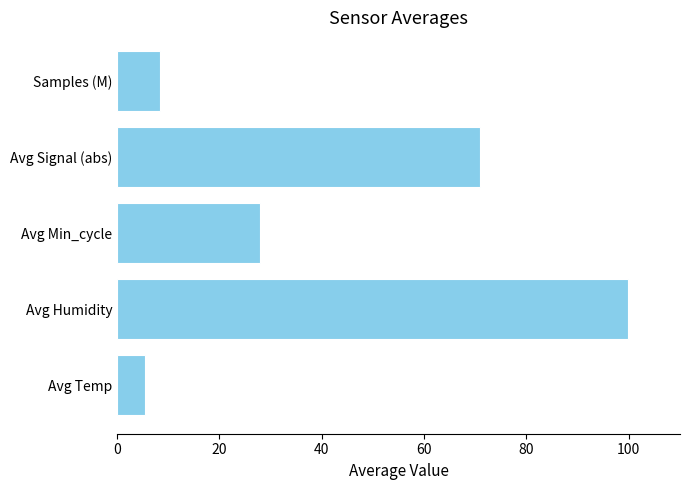

How many distinct data groups are displayed?

1